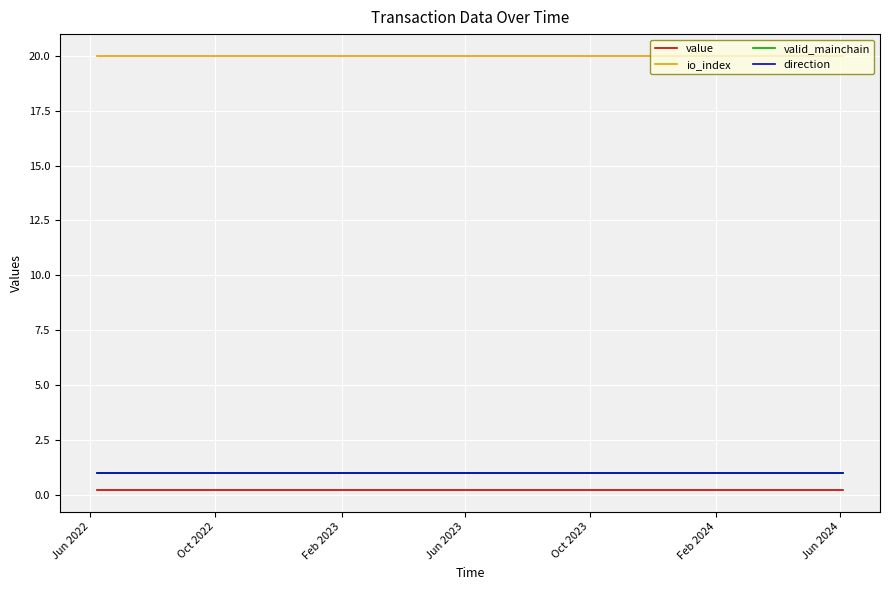

At which category is the sum across all series the highest?

Jun 2022